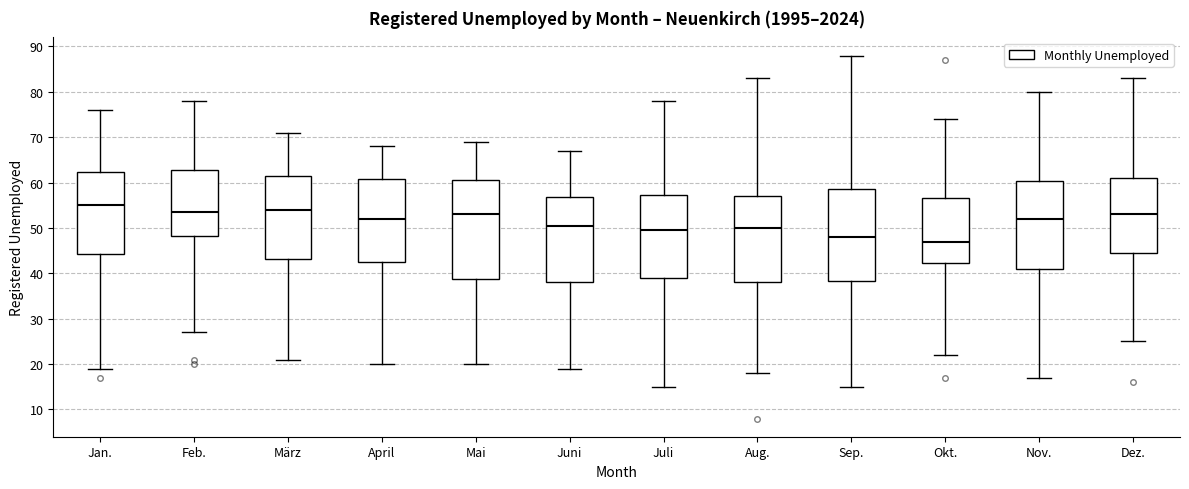

Which box has the highest median line?

Jan.